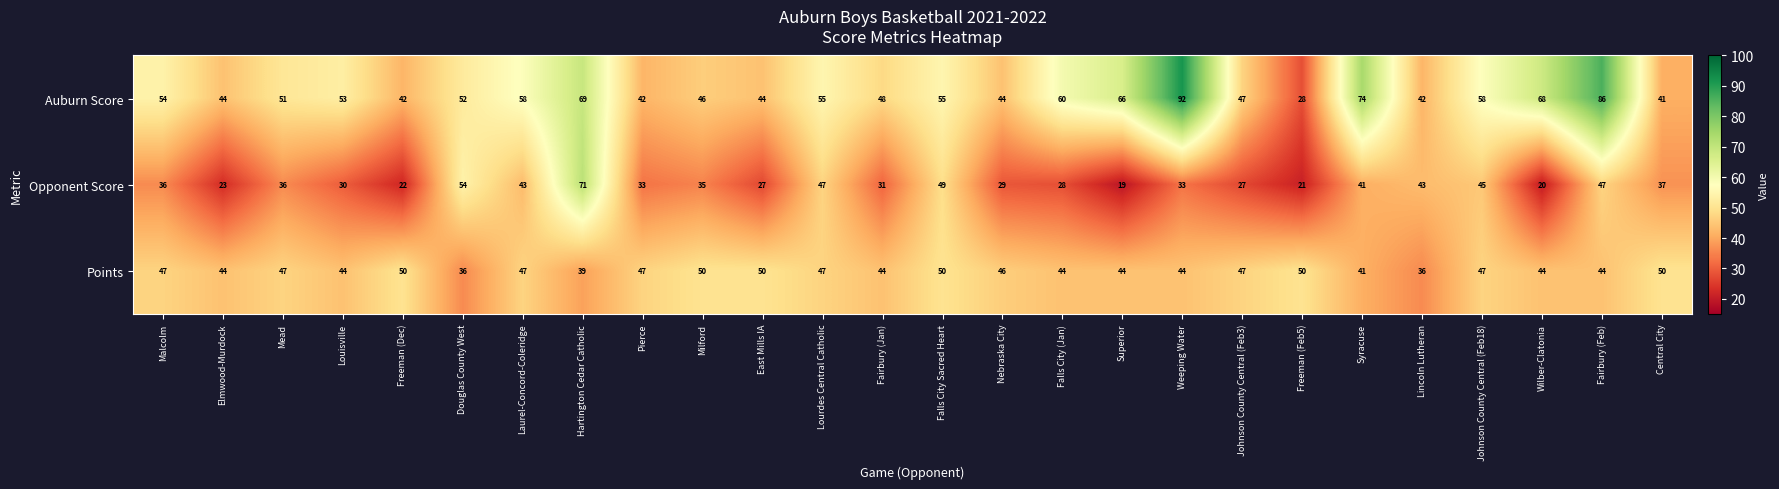

What is the maximum value shown in the chart?

92